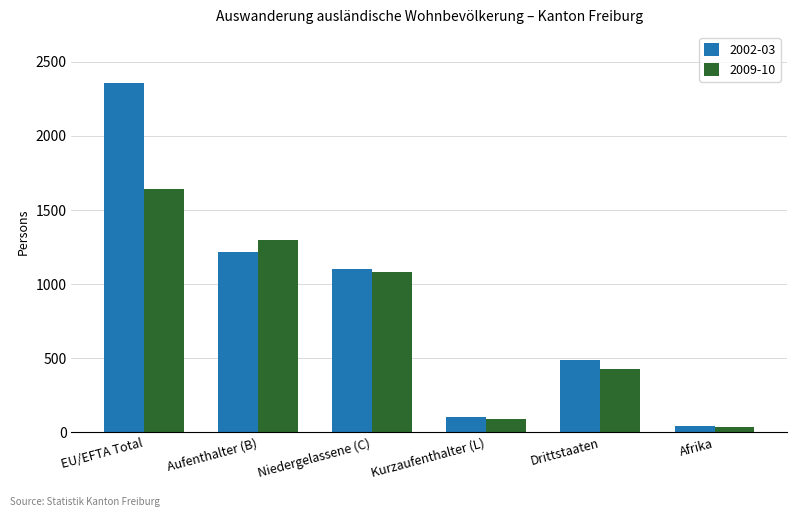

Where does the 2009-10 series first go above 1080?

EU/EFTA Total